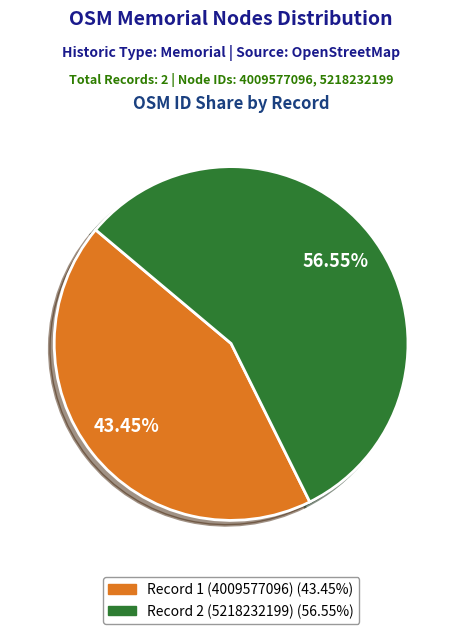

Is there any slice that represents more than half of the pie?

Yes